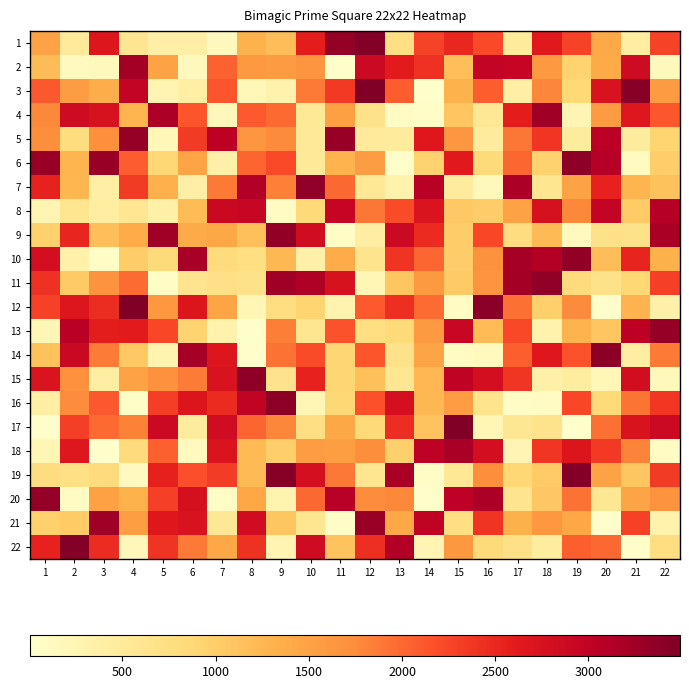

What is the difference between the highest and lowest values at 16?

3256